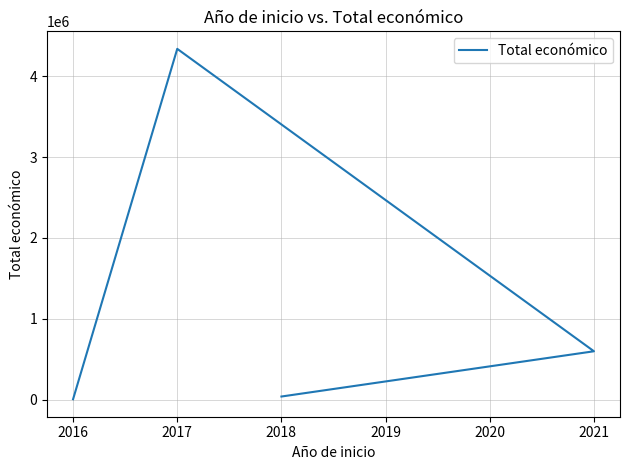

True or false: the data has more than 2 interior local peaks.

False